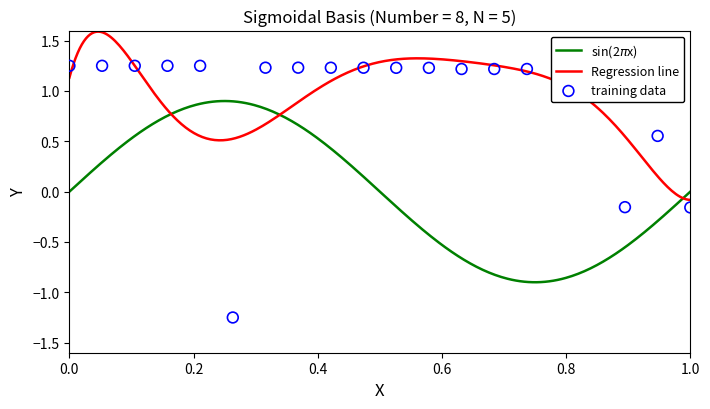

Between 8 and 18, which is larger?

8